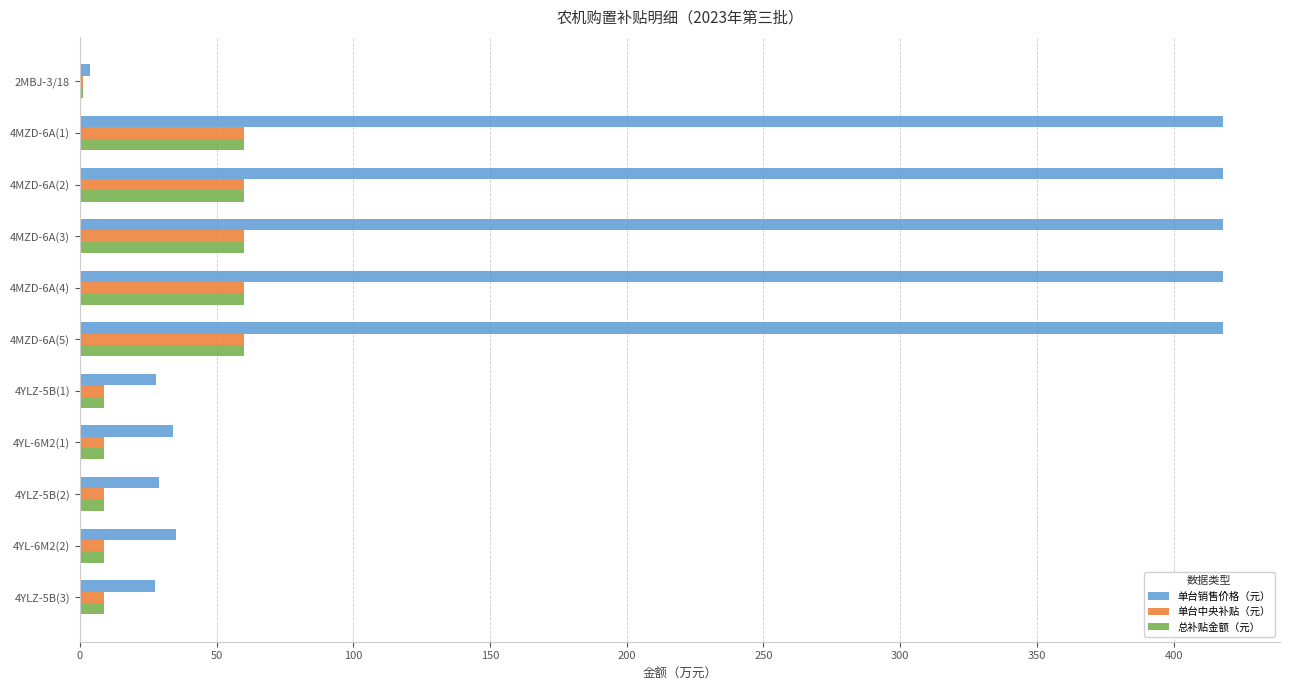

Which series changed the most between 4MZD-6A(4) and 4YLZ-5B(1)?

单台销售价格（元）